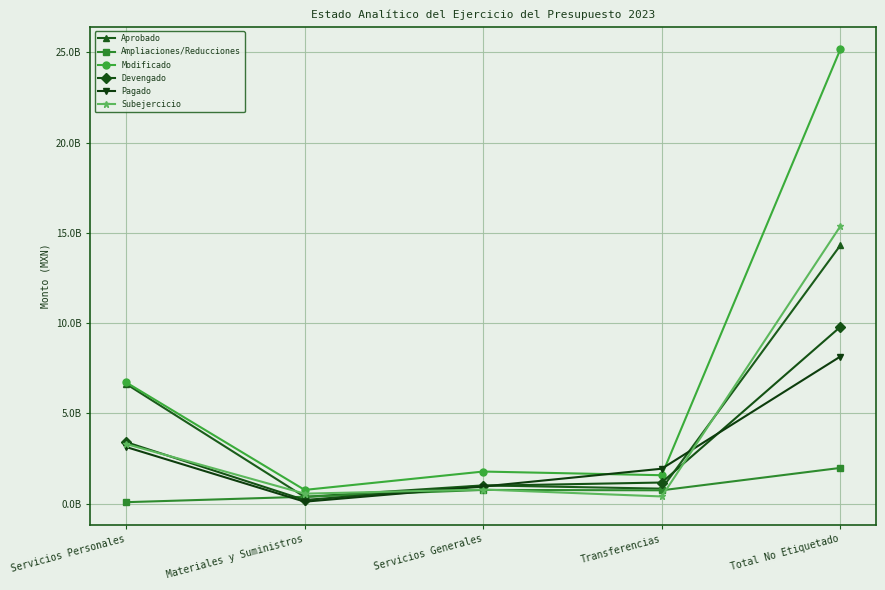

Does the chart have visible grid lines?

Yes